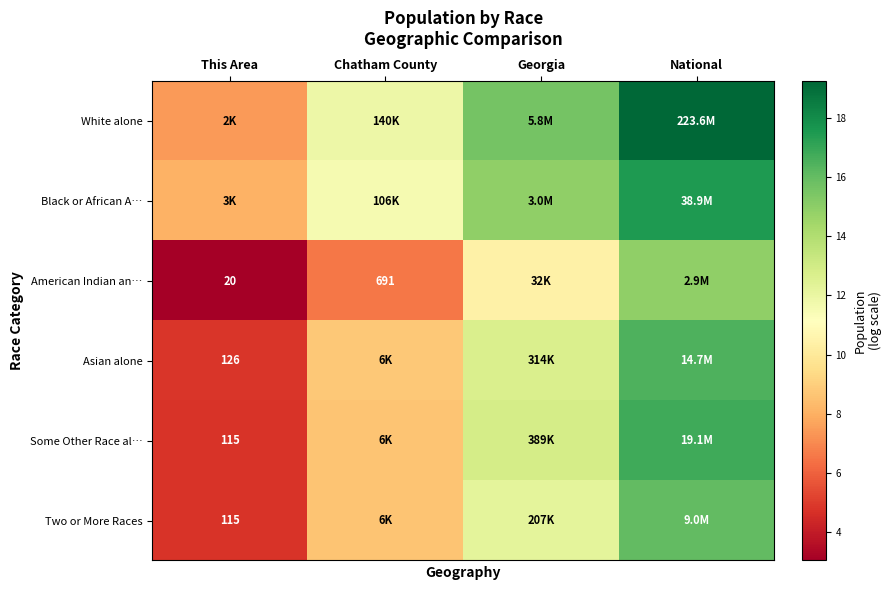

What is the total value across all series at National?

100.9